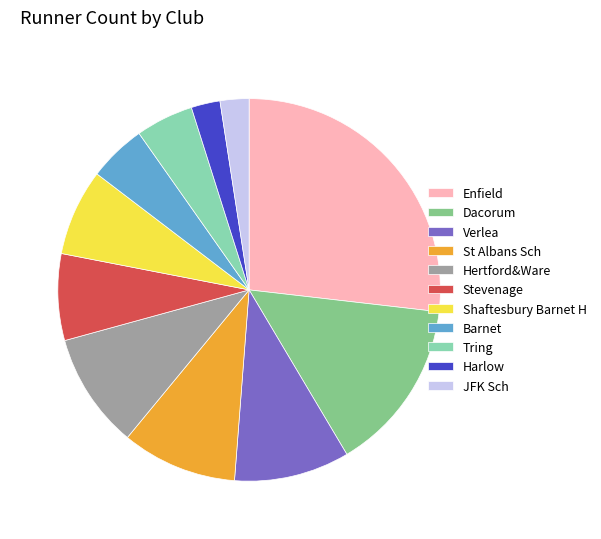

How many segments does this pie chart have?

11